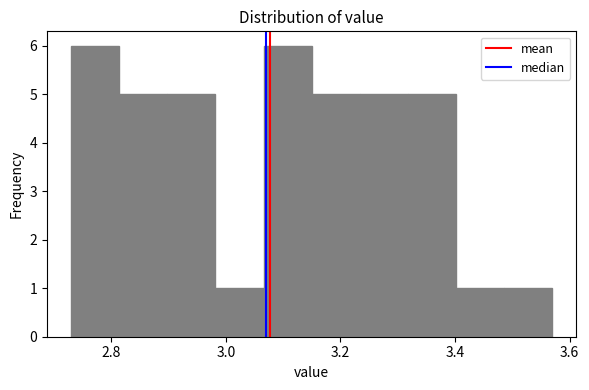

Reading left to right, list every bar in this chart as the range it spans on the x-axis followed by its height. Neither the bar edges nor the heights are printed on the chart, so give them approximately, as read against the axes.

2.730 to 2.814: 6
2.814 to 2.898: 5
2.898 to 2.982: 5
2.982 to 3.066: 1
3.066 to 3.150: 6
3.150 to 3.234: 5
3.234 to 3.318: 5
3.318 to 3.402: 5
3.402 to 3.486: 1
3.486 to 3.570: 1